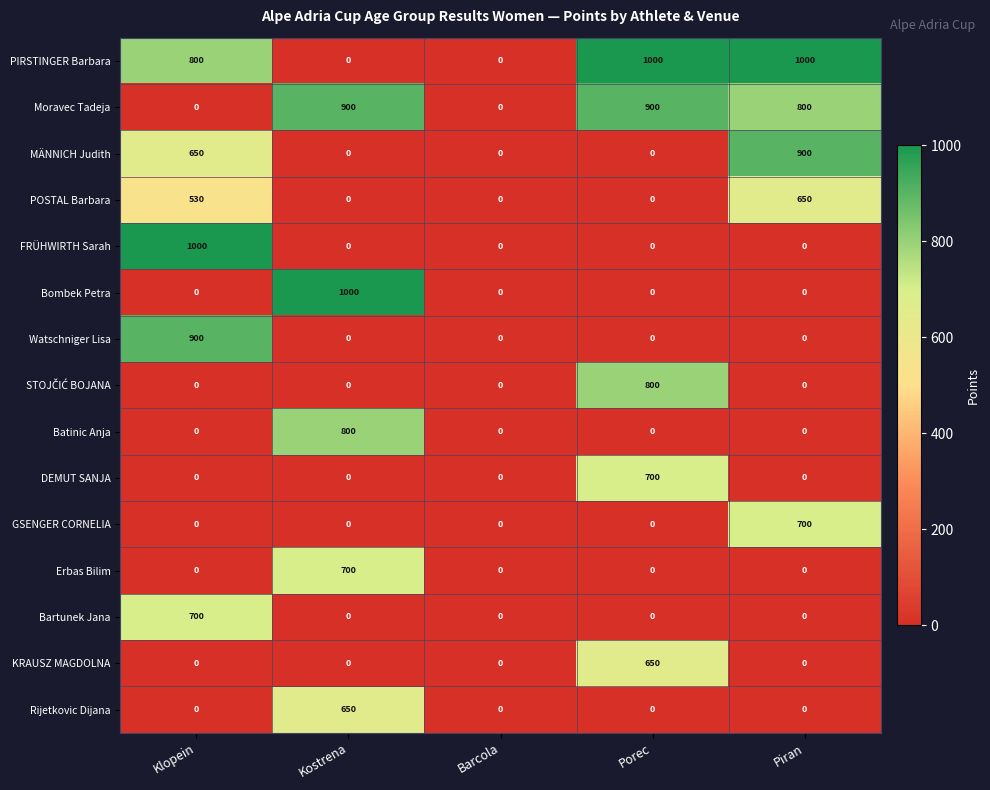

What is the spread (max minus min) of values at Kostrena?

1000